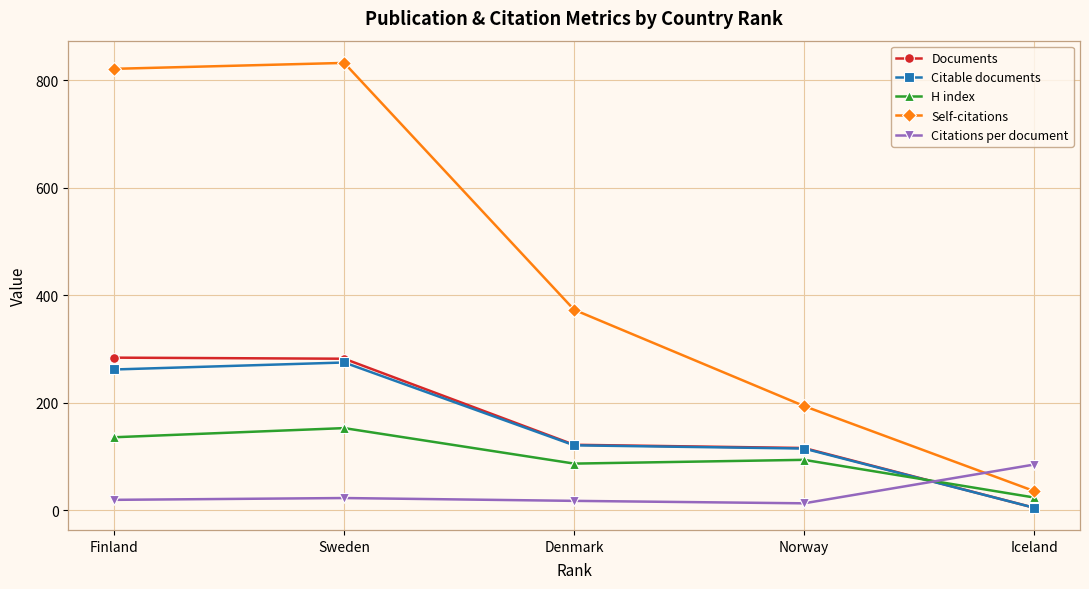

What is the highest value of the Citations per document series?

85.2